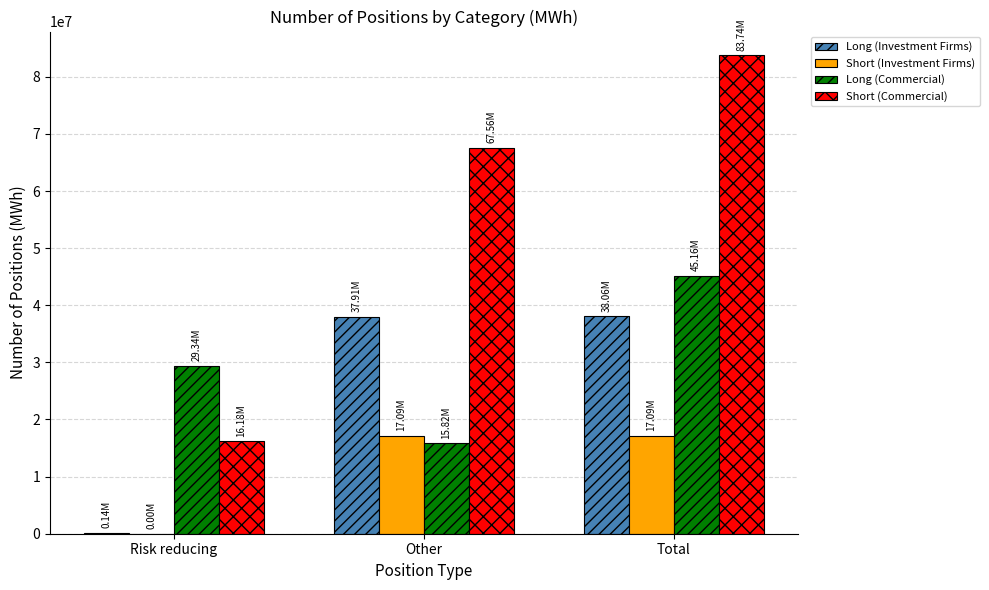

Which series changed the most between Other and Total?

Long (Commercial)